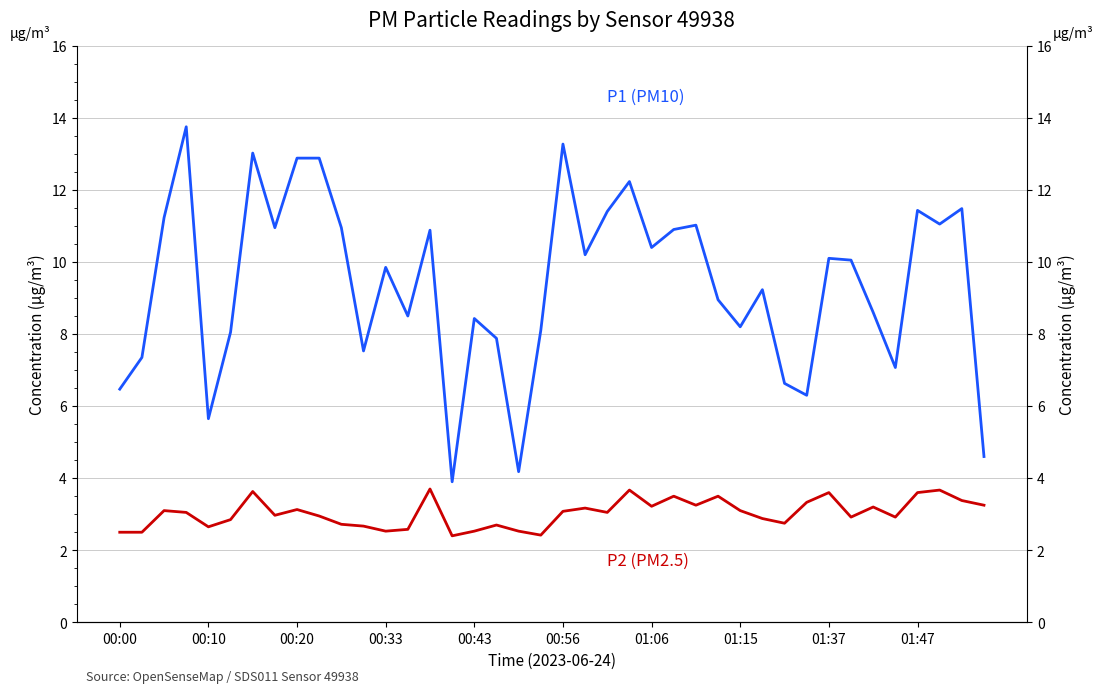

Reading right to left, extract all data points from this chart.

P1 (PM10): 4.6	11.5	11.1	11.4	7.1	8.6	10.1	10.1	6.3	6.6	9.2	8.2	8.9	11.0	10.9	10.4	12.2	11.4	10.2	13.3	8.1	4.2	7.9	8.4	3.9	10.9	8.5	9.8	7.5	10.9	12.9	12.9	10.9	13.0	8.1	5.7	13.8	11.2	7.3	6.5
P2 (PM2.5): 3.2	3.4	3.7	3.6	2.9	3.2	2.9	3.6	3.3	2.8	2.9	3.1	3.5	3.2	3.5	3.2	3.7	3.0	3.2	3.1	2.4	2.5	2.7	2.5	2.4	3.7	2.6	2.5	2.7	2.7	3.0	3.1	3.0	3.6	2.9	2.6	3.0	3.1	2.5	2.5